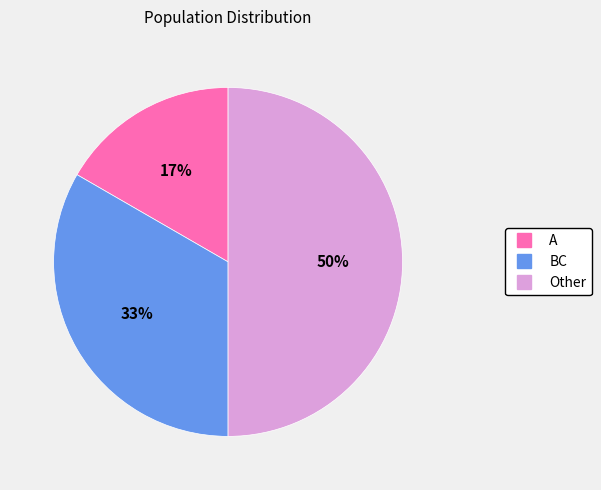

To the nearest percent, what portion does A represent?

17%